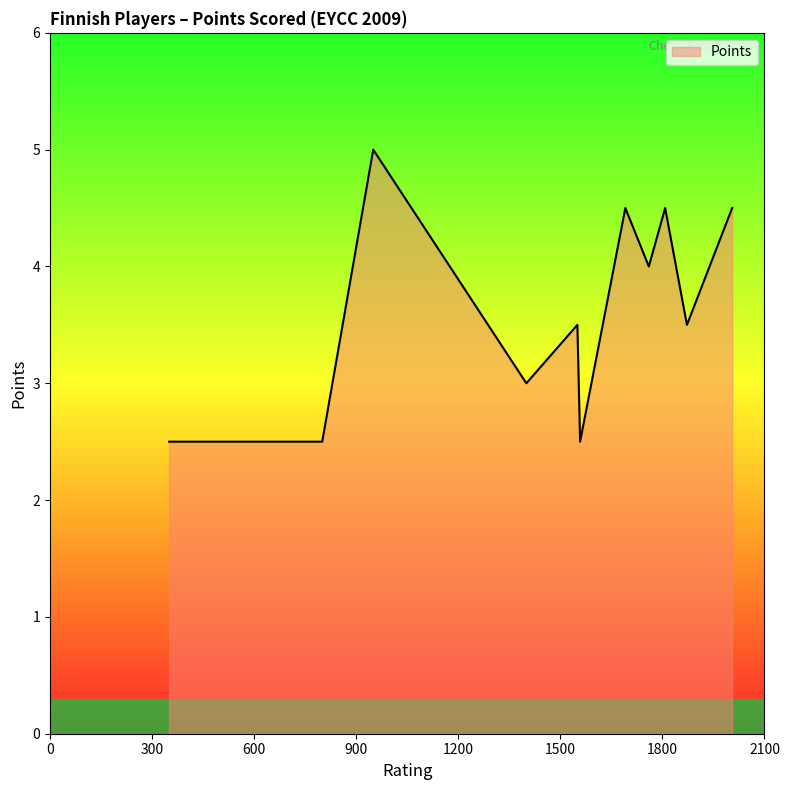

What is the maximum value shown in the chart?

5.0